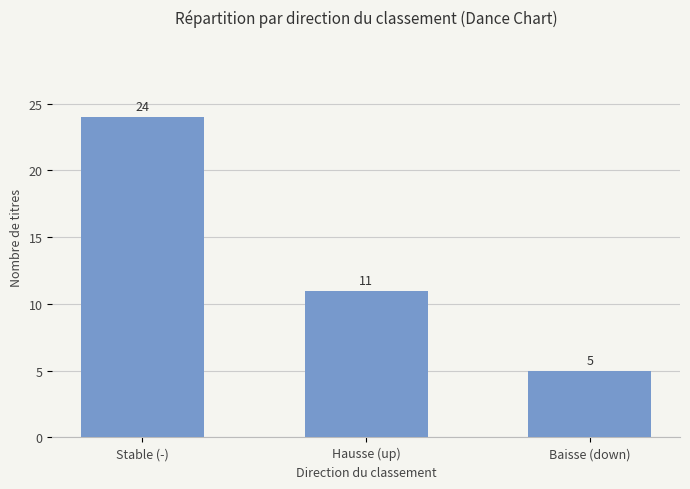

Reading right to left, list all the values displayed in this chart.

Baisse (down)=5	Hausse (up)=11	Stable (-)=24